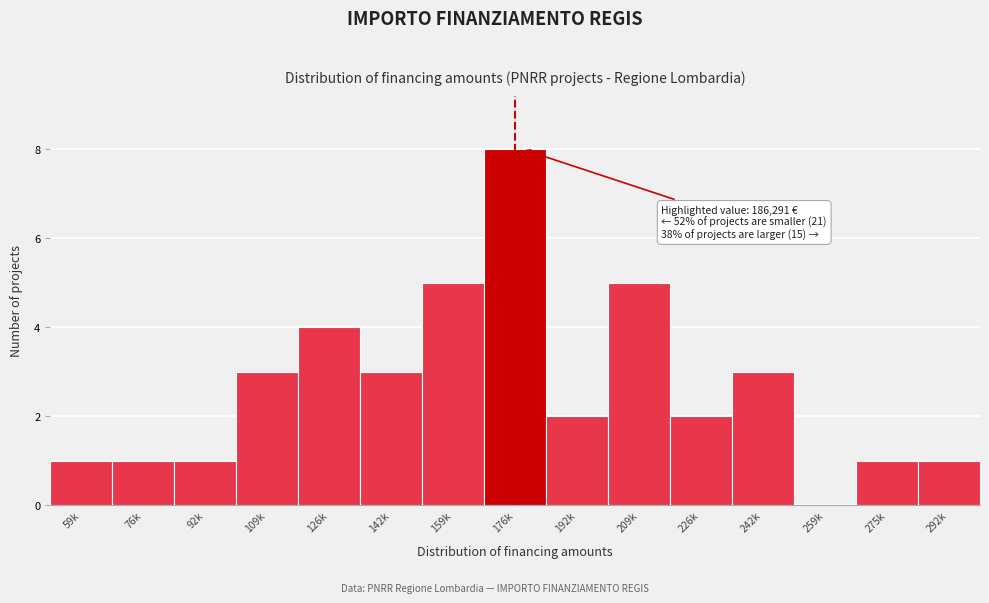

Reading left to right, list all the values displayed in this chart.

59k=1	76k=1	92k=1	109k=3	126k=4	142k=3	159k=5	176k=8	192k=2	209k=5	226k=2	242k=3	259k=0	275k=1	292k=1